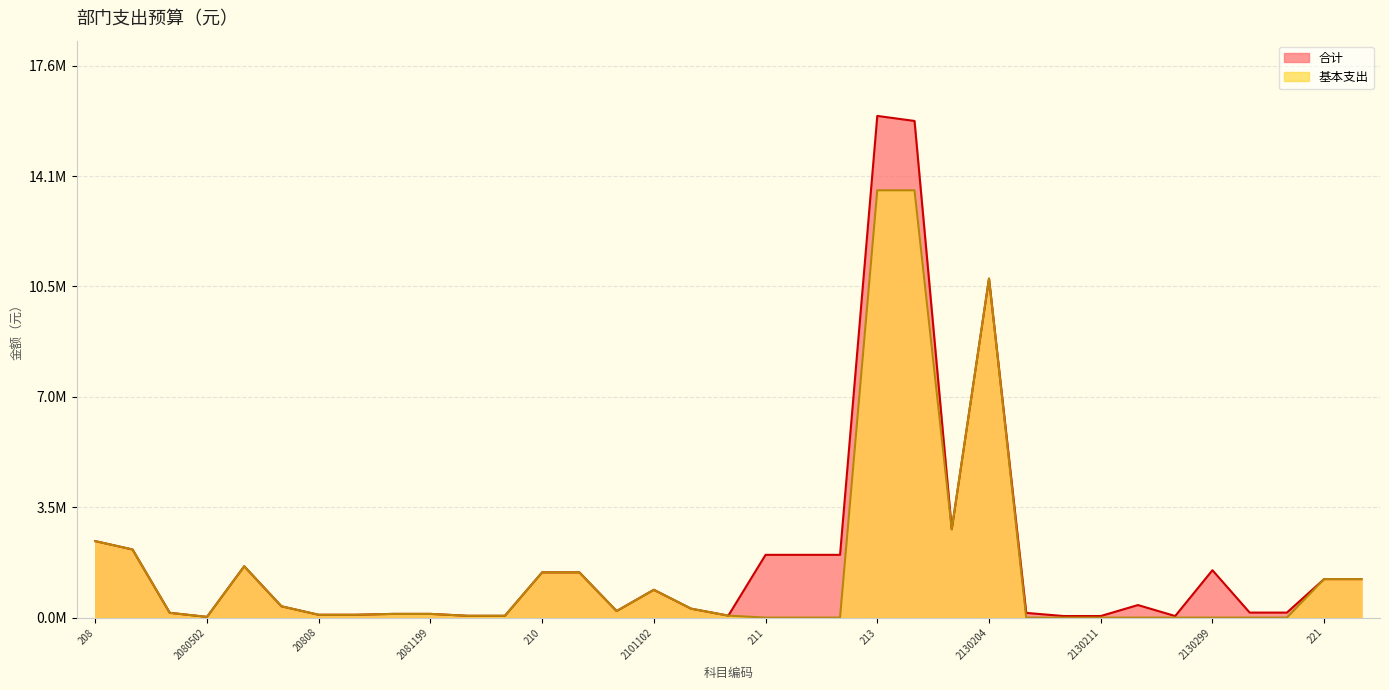

What is the difference between the maximum and minimum values in the 基本支出 series?

13614077.8